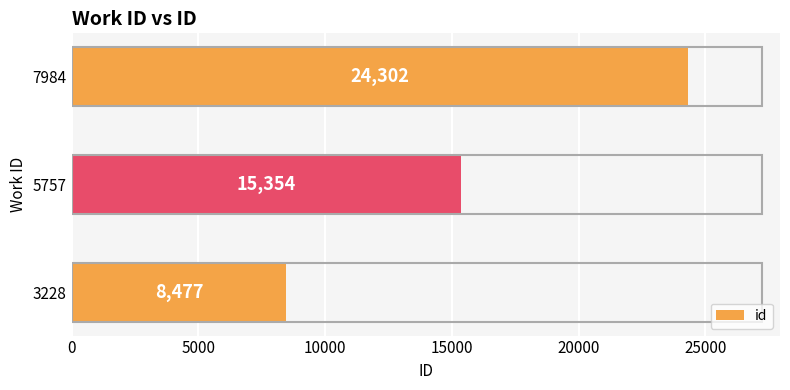

Where is the data nearest to the value 16389?

5757